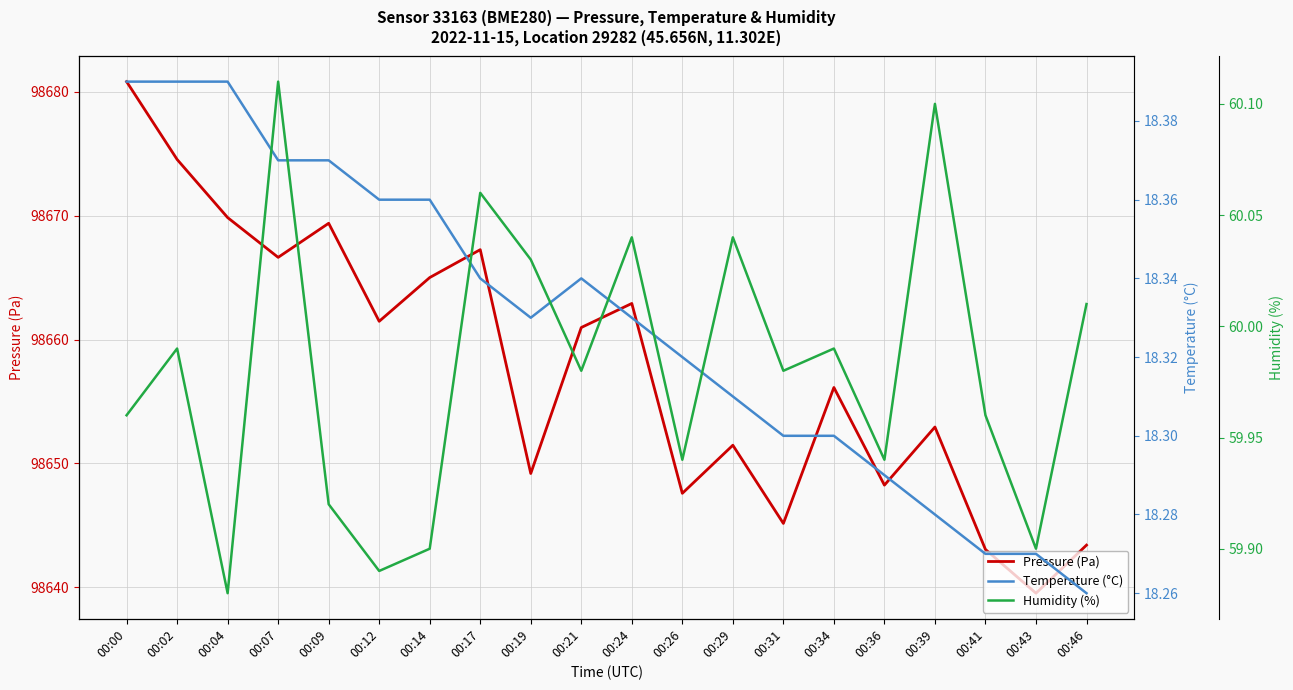

How many lines are shown in the chart?

3